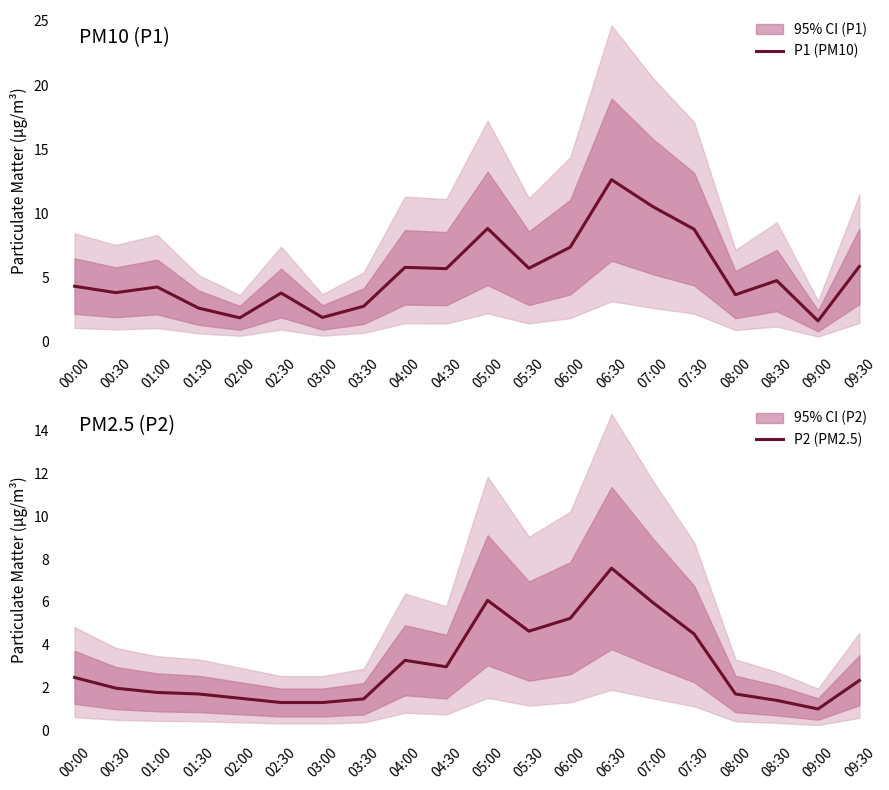

What is the difference between the highest and lowest values at 08:00?

2.0